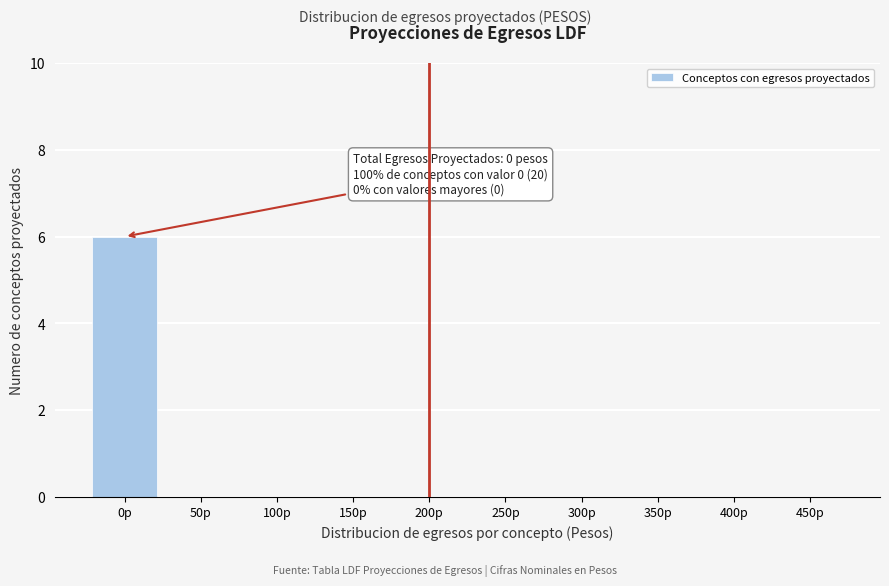

Reading left to right, transcribe all the data shown in this chart.

0p=6	50p=0	100p=0	150p=0	200p=0	250p=0	300p=0	350p=0	400p=0	450p=0